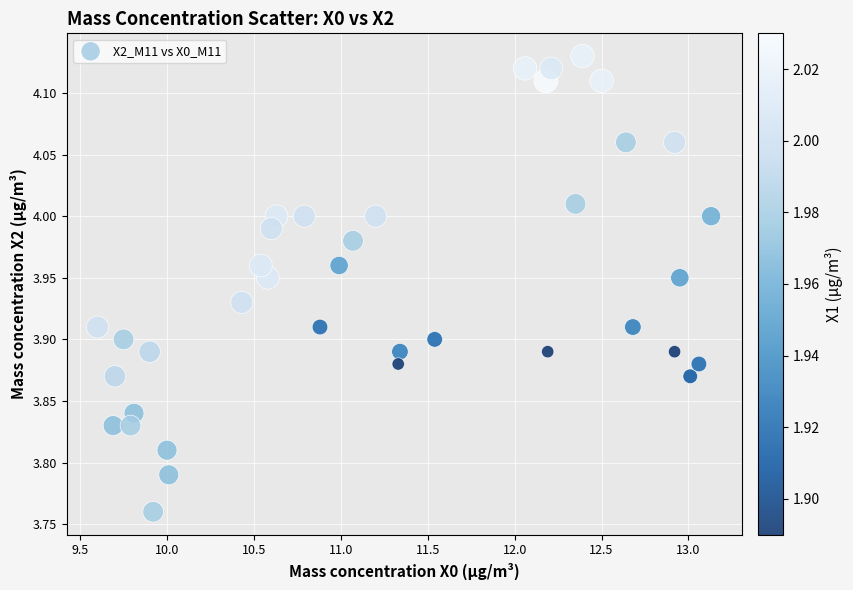

What is the range of Y values (max minus min)?

0.4